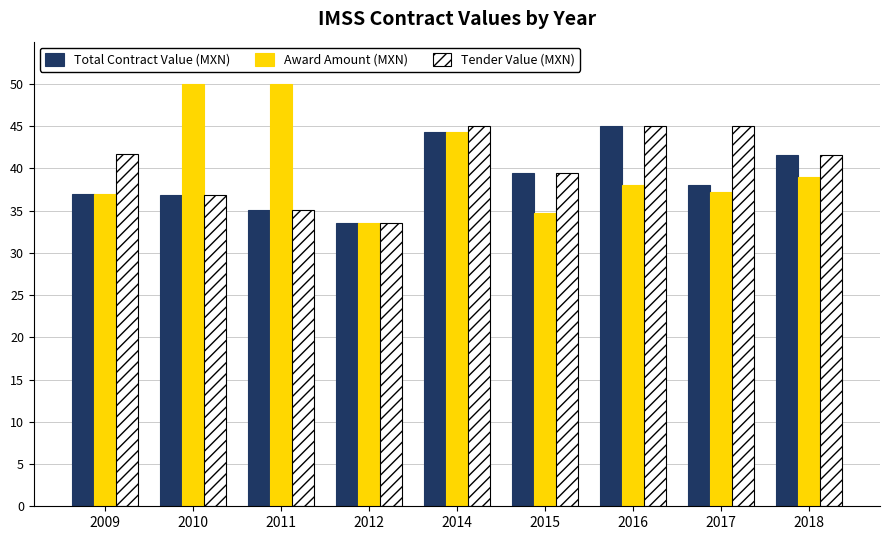

What are all the series names shown in the legend?

Total Contract Value (MXN), Award Amount (MXN), Tender Value (MXN)